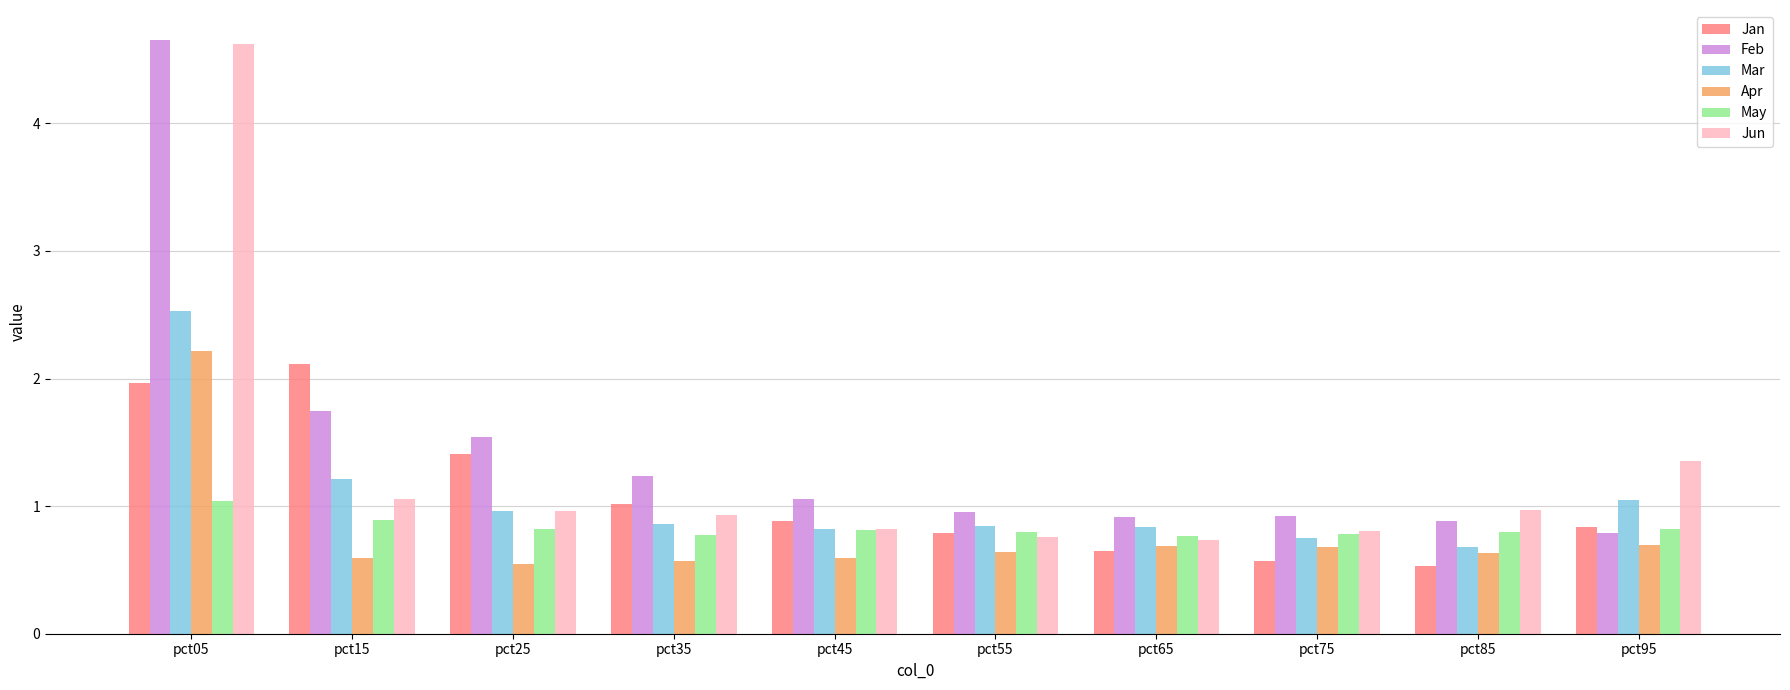

Which series changed the most between pct05 and pct85?

Feb